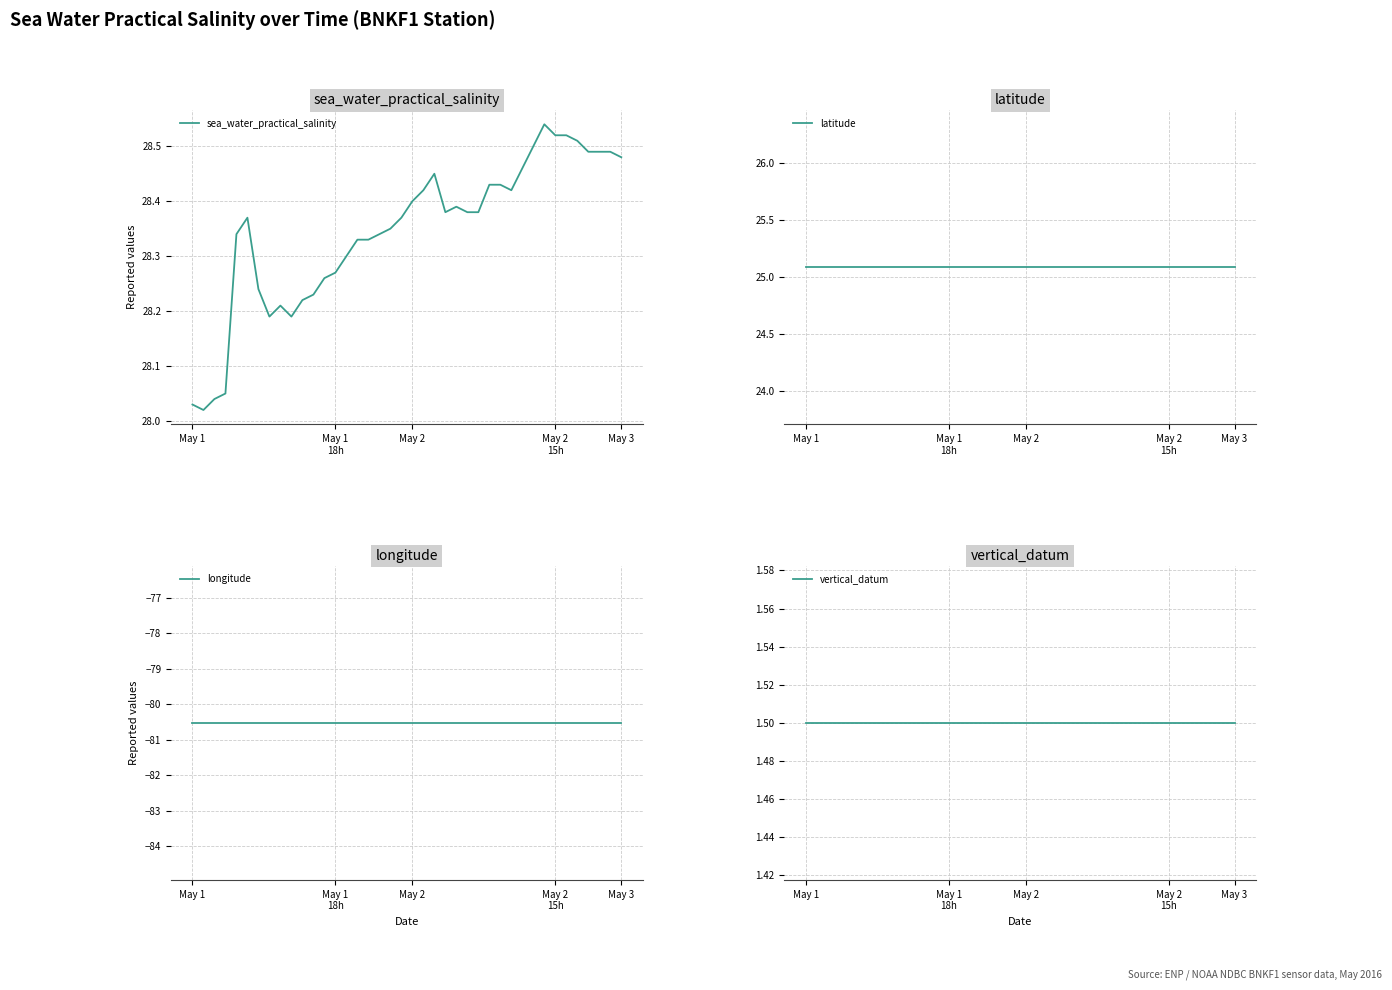

What is the label of the 20th point from the left?

19